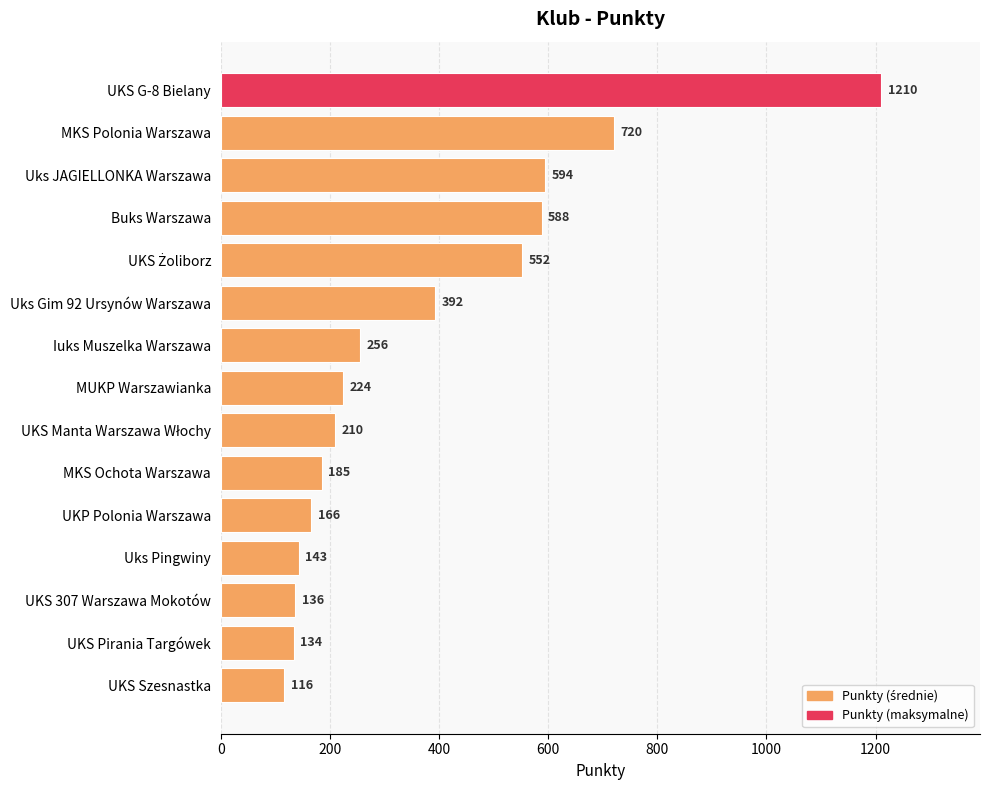

What is the change in value from MKS Polonia Warszawa to UKS Szesnastka?

-604